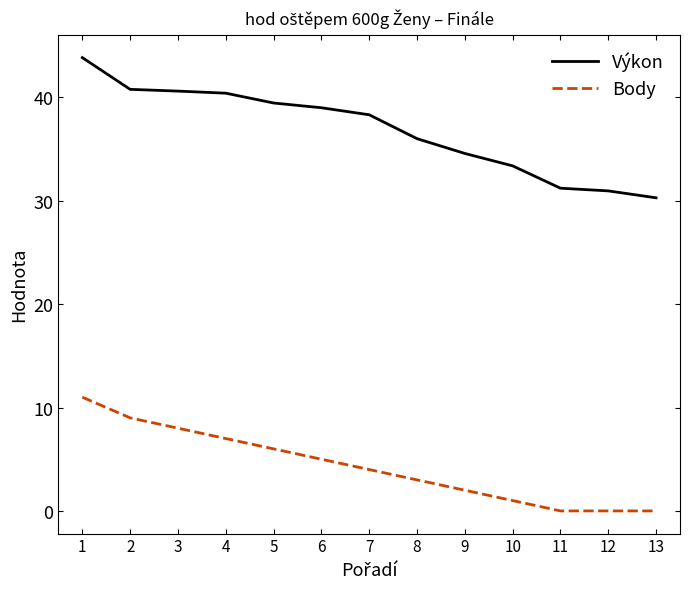

Is the value of Body at 8 greater than the value of Výkon at 6?

No